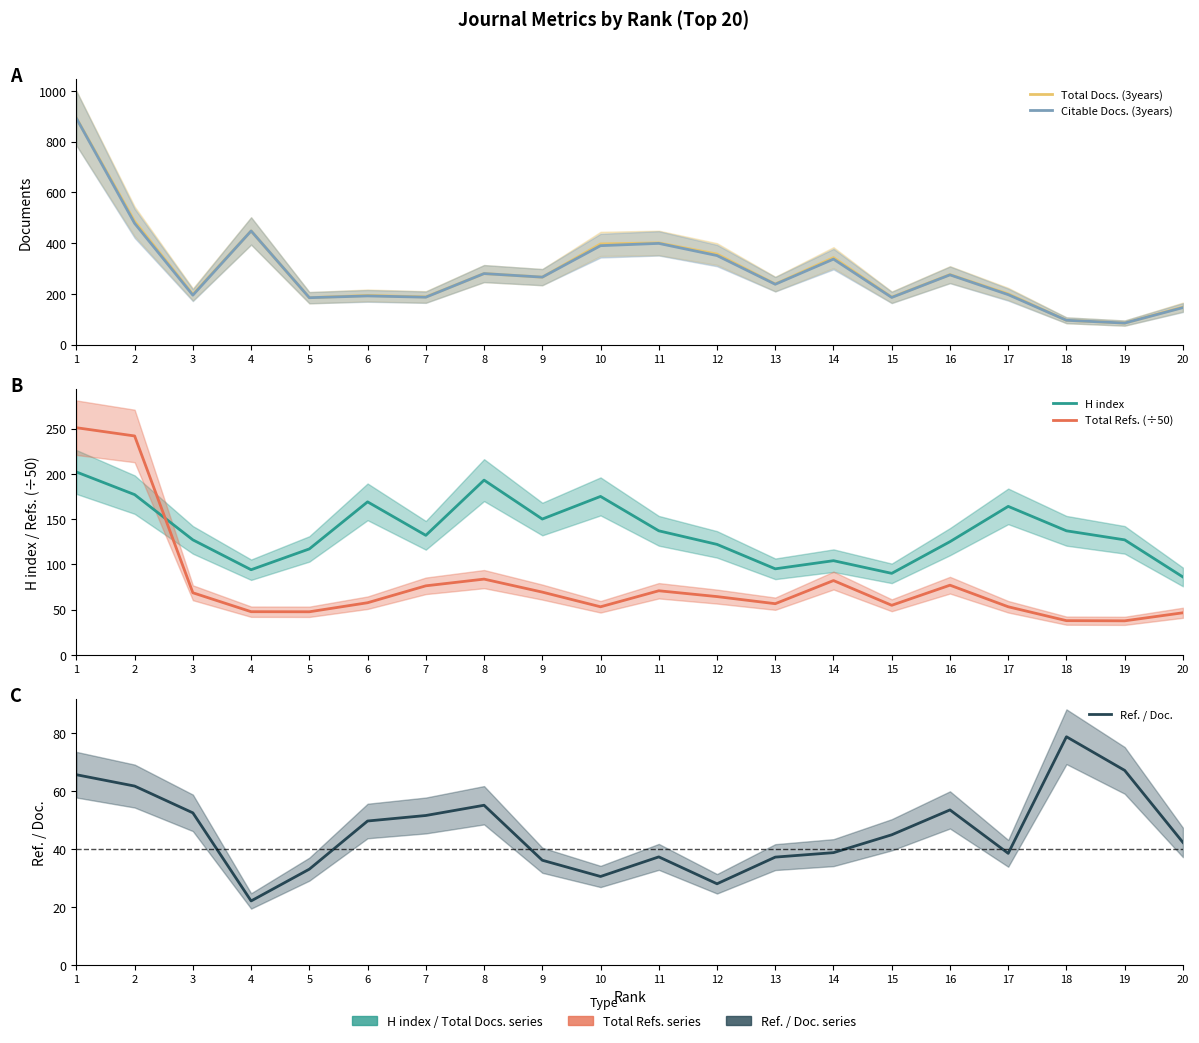

What is the difference between the highest and lowest values at 20?

105.8